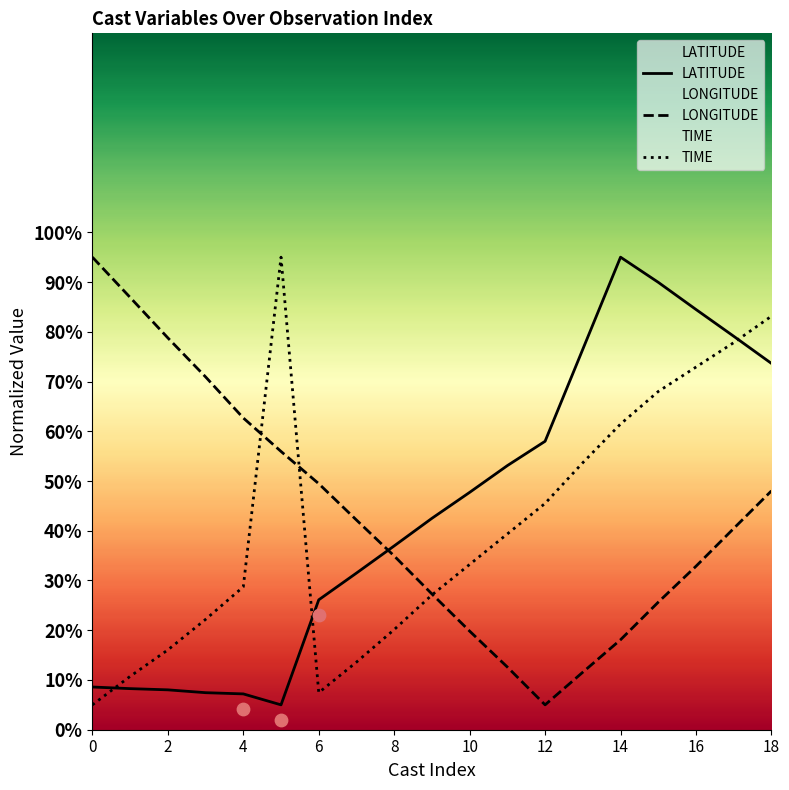

Is the value of LATITUDE at 14 greater than the value of LONGITUDE at 13?

Yes